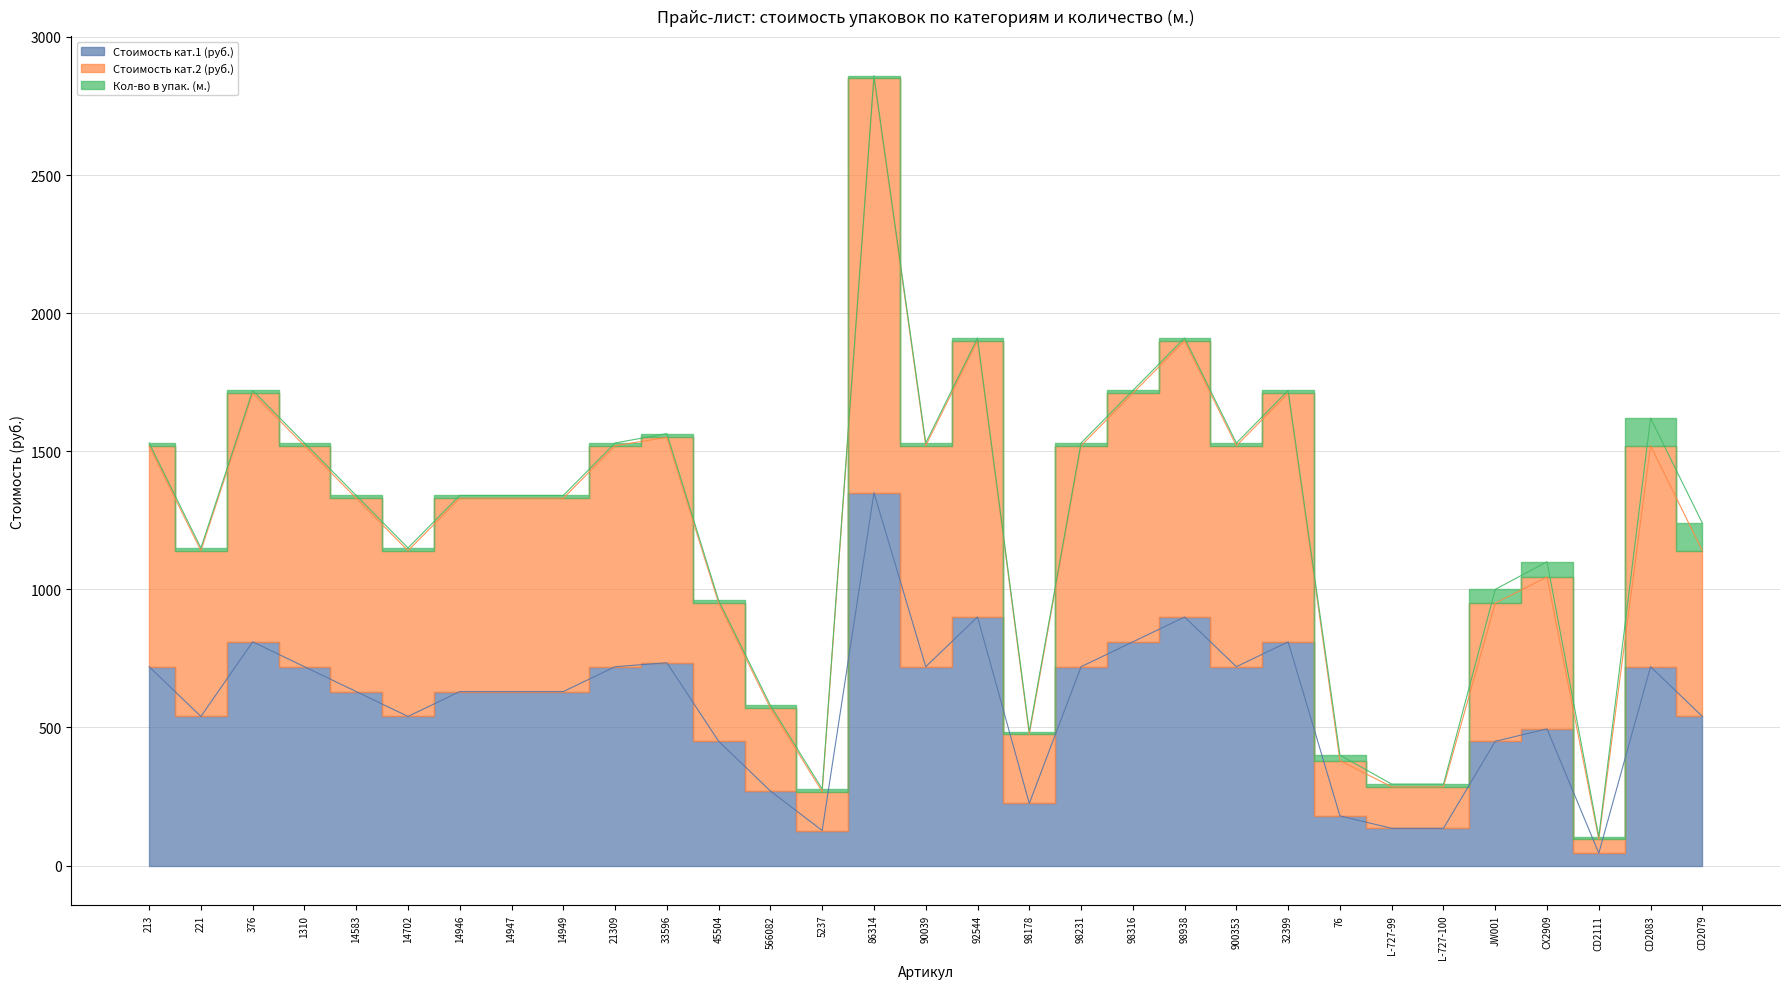

What is the label of the 25th point from the left?

L-727-99